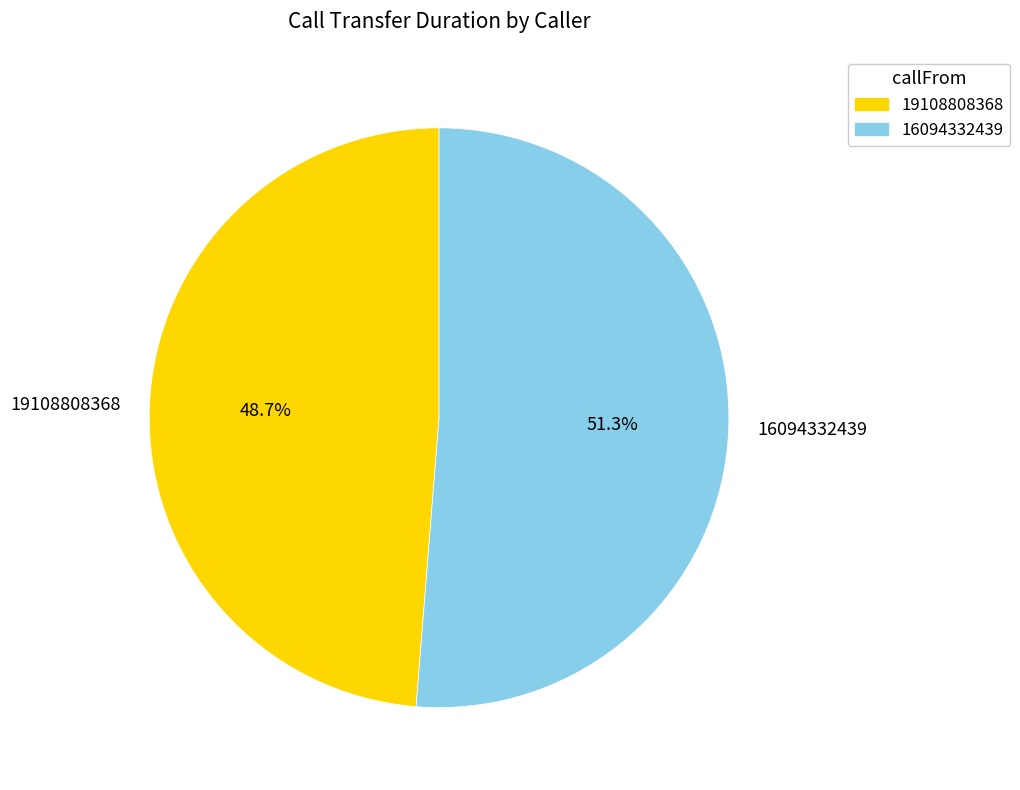

What is the ratio of the value at 16094332439 to the value at 19108808368?

1.1